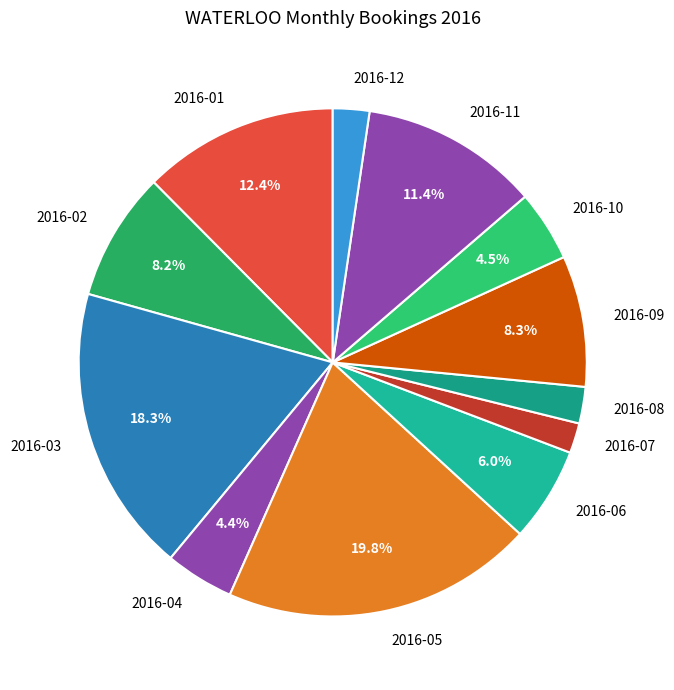

Which slice is the largest?

2016-05